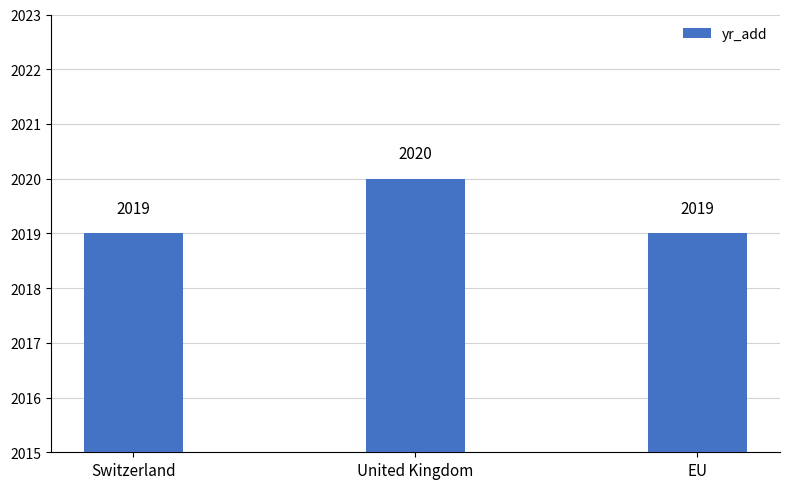

Between EU and United Kingdom, which is larger?

United Kingdom